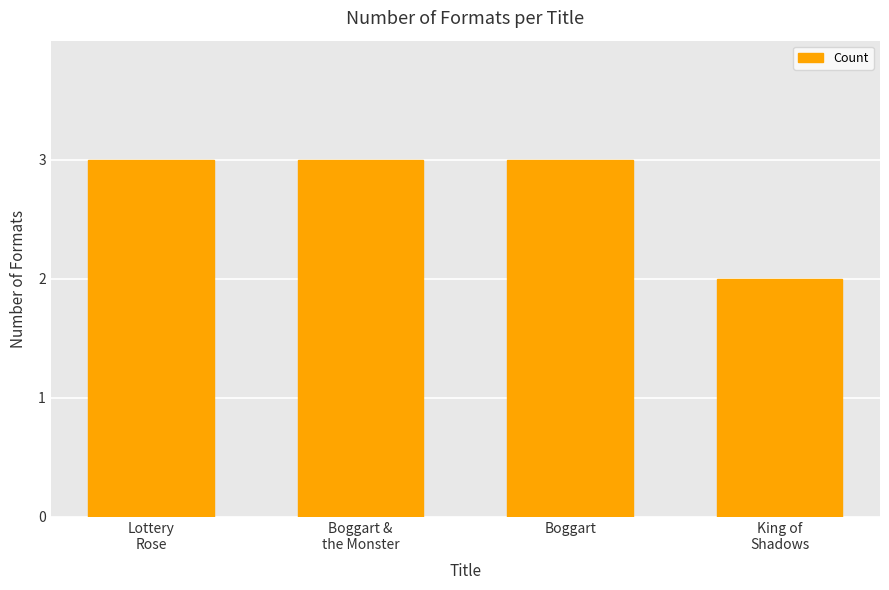

What is the label of the 3rd bar from the left?

Boggart